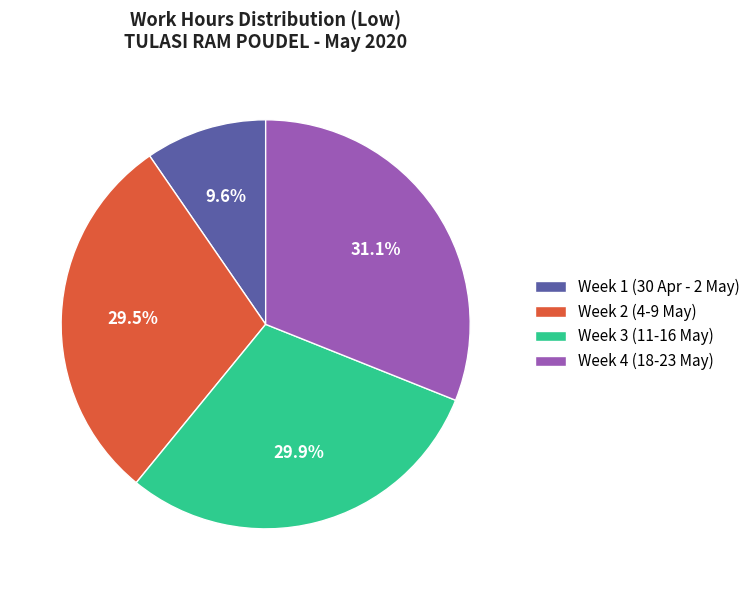

How much of the chart is everything except Week 1 (30 Apr - 2 May)?

90.4%